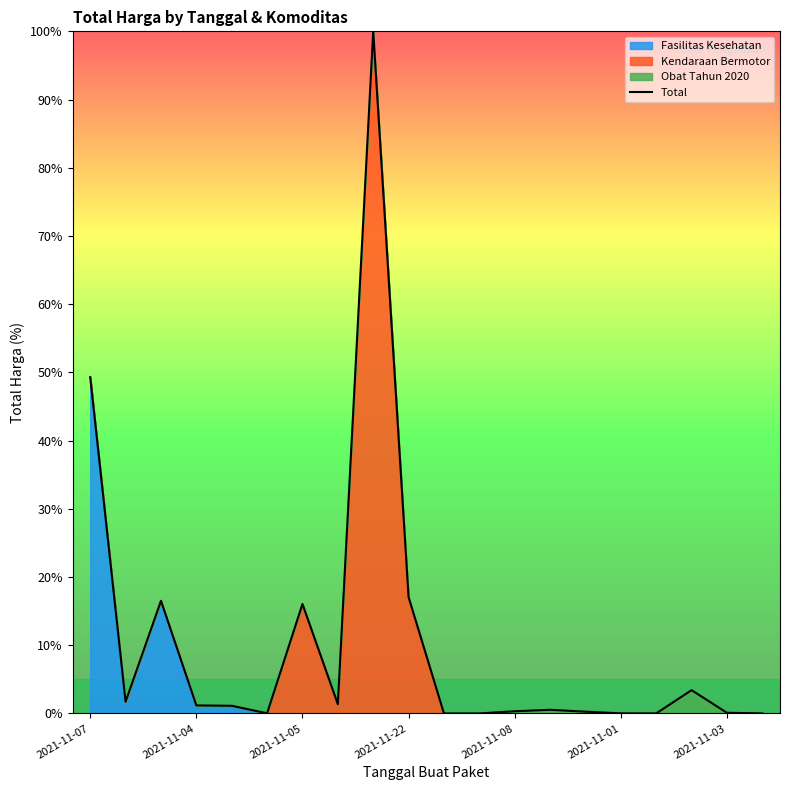

What is the maximum value for Total?

100.0